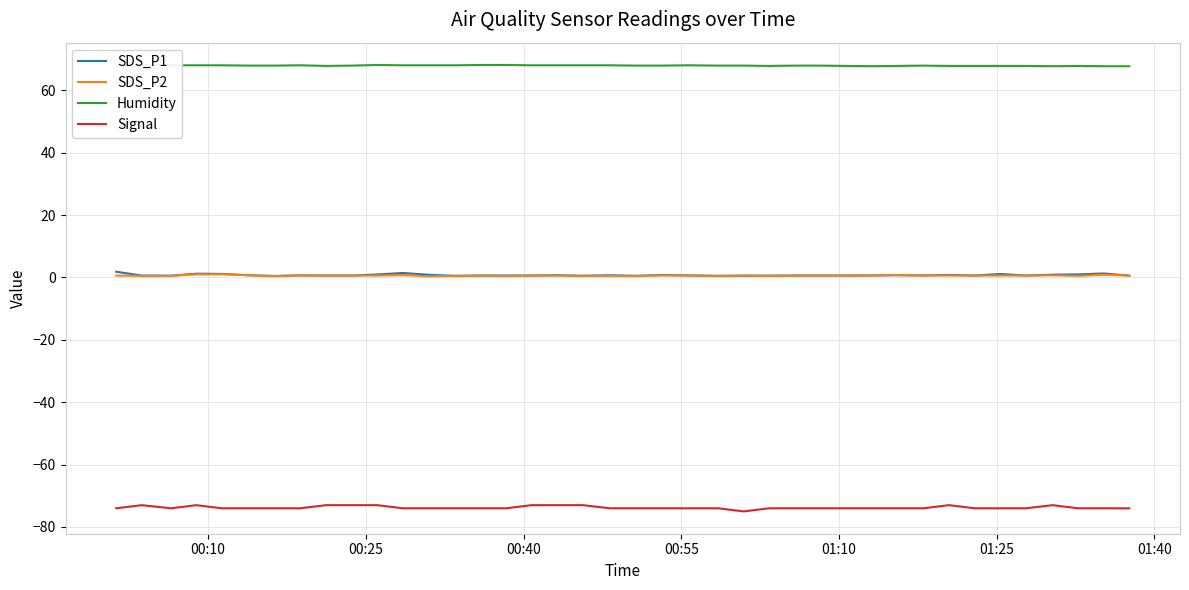

True or false: SDS_P1 and Humidity intersect in this chart.

False